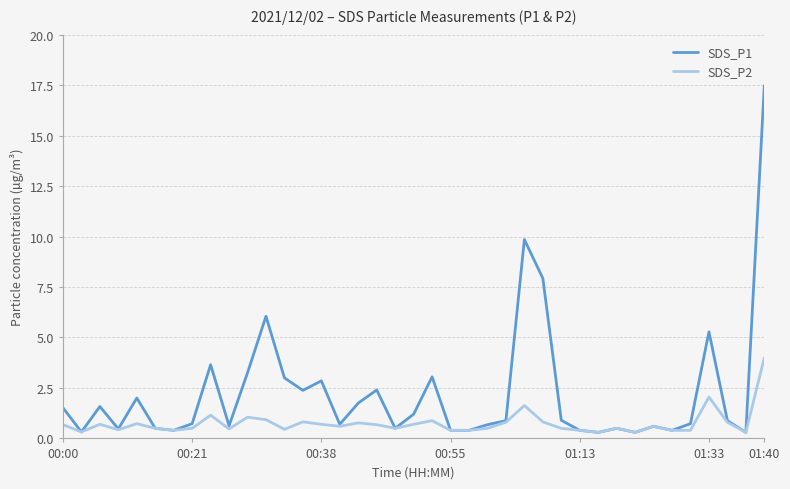

Which series has the largest total across all categories?

SDS_P1